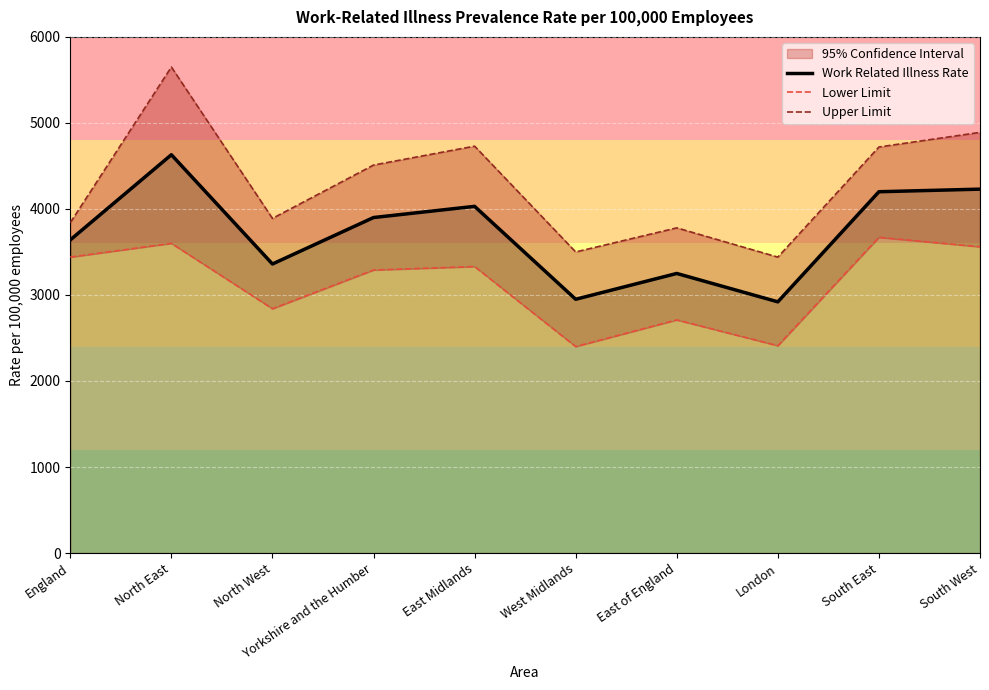

What is the minimum value for Work Related Illness Rate?

2920